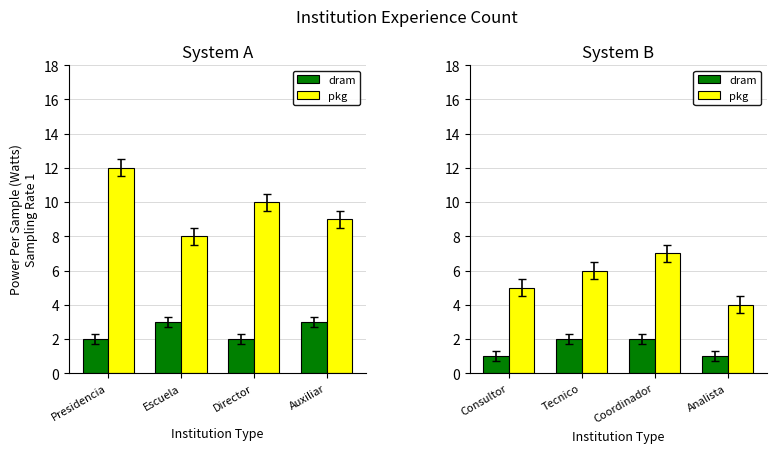

Which series has the largest total across all categories?

pkg